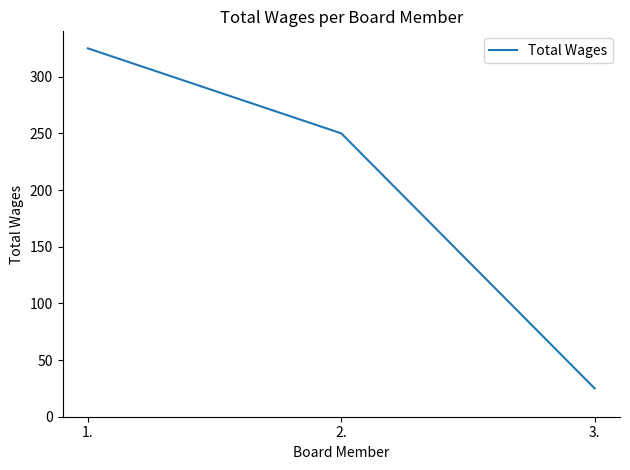

What is the maximum value shown in the chart?

325